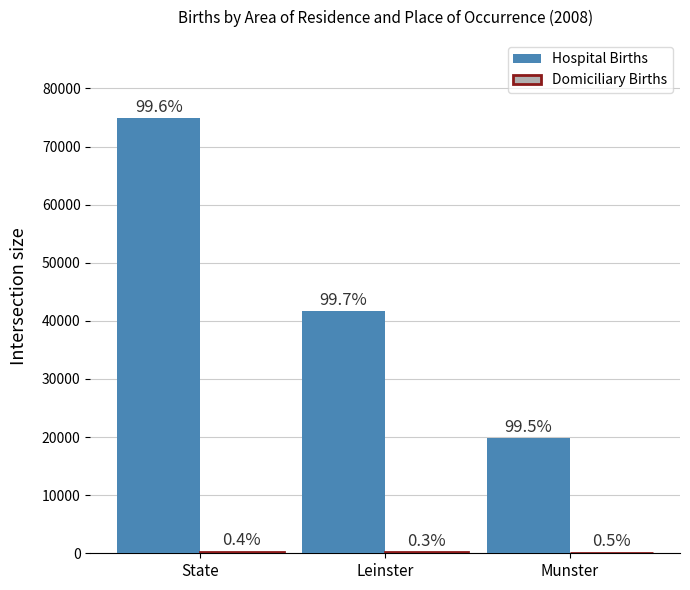

How many groups of bars are there?

3